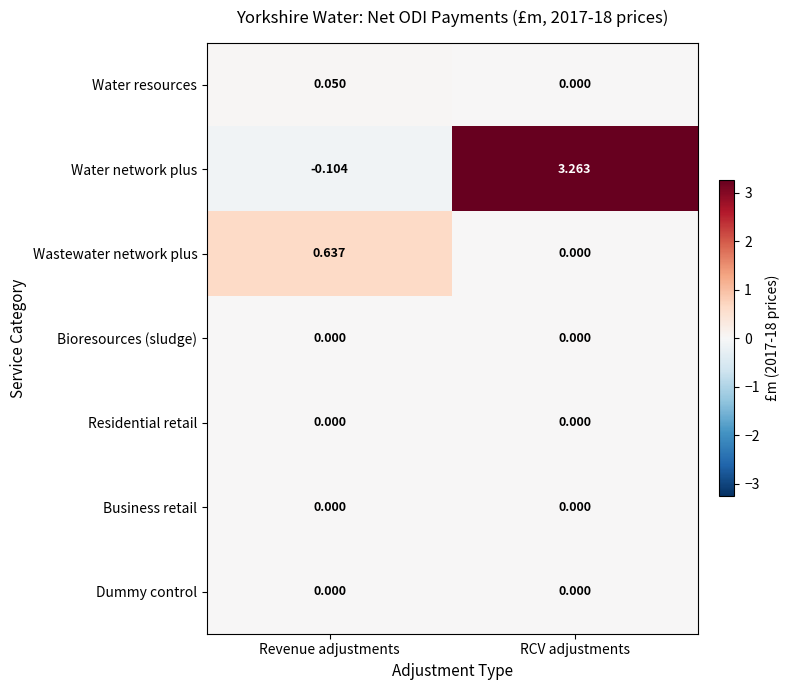

Where does the Water network plus series first go above 3?

RCV adjustments